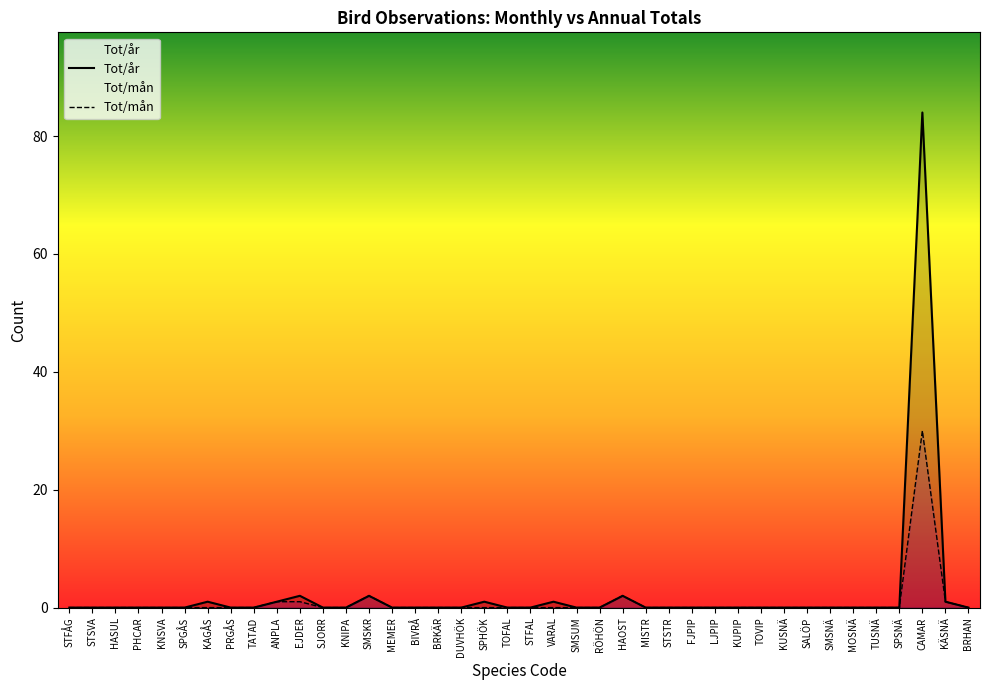

The value of Tot/mån at MEMER is 19. True or false?

False